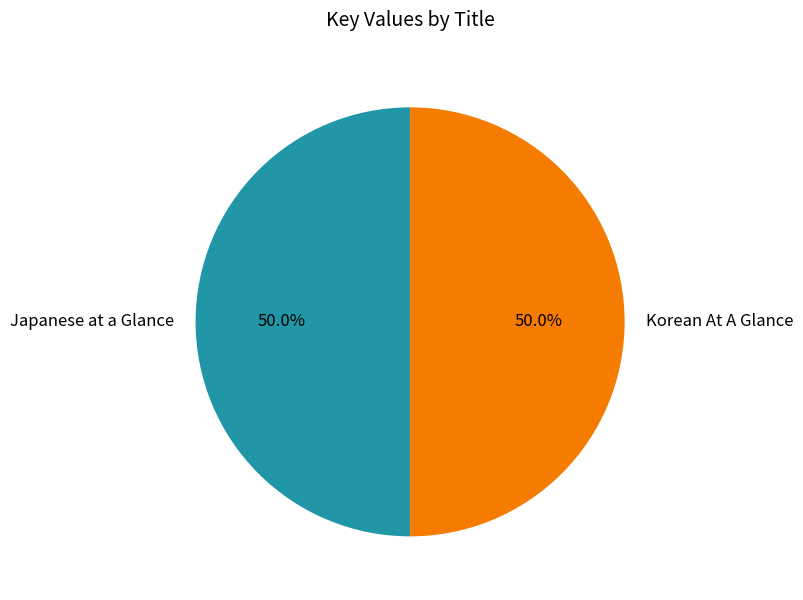

What percentage is NOT represented by Japanese at a Glance?

50.0%